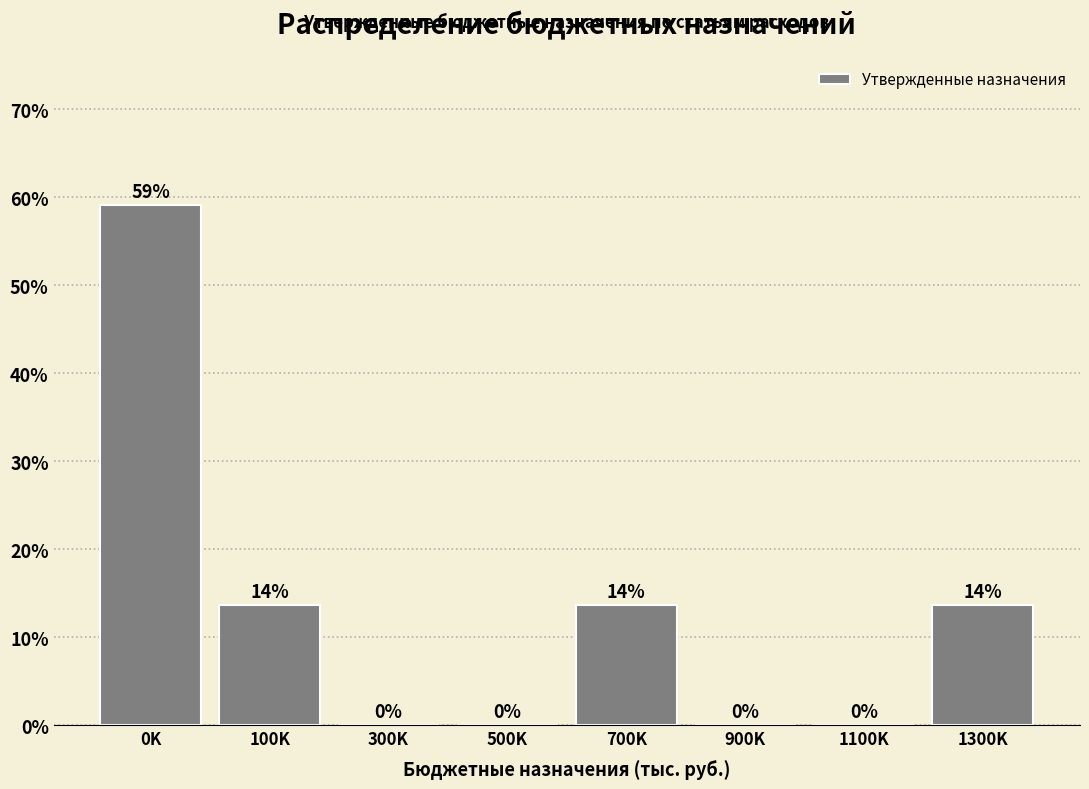

Between 1100K and 100K, which is larger?

100K